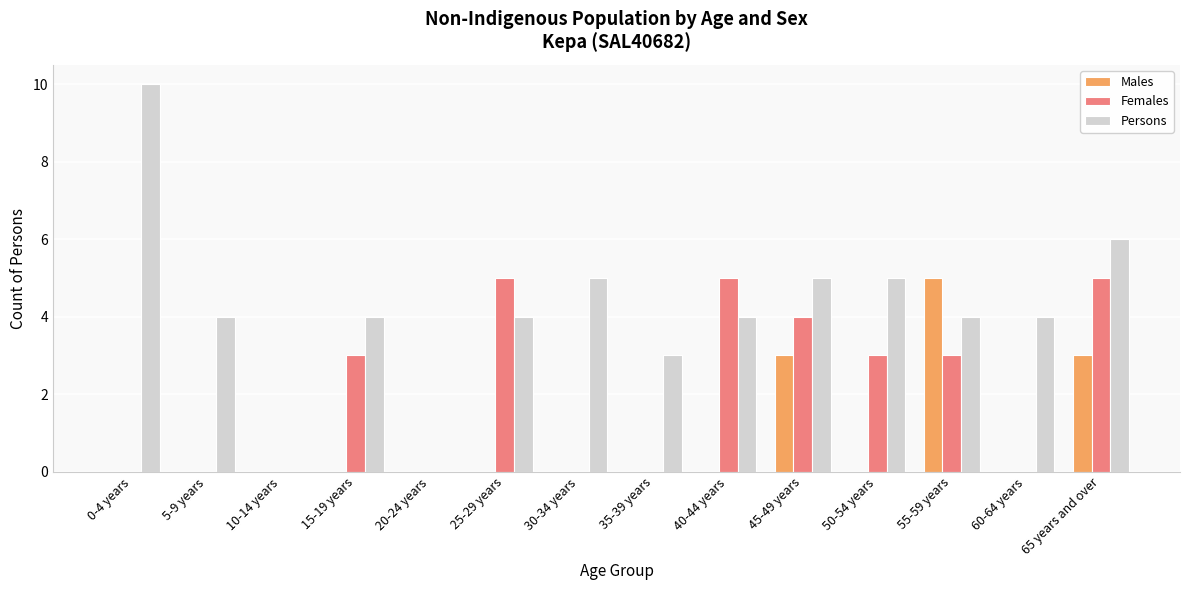

What is the sum of all Persons values?

58